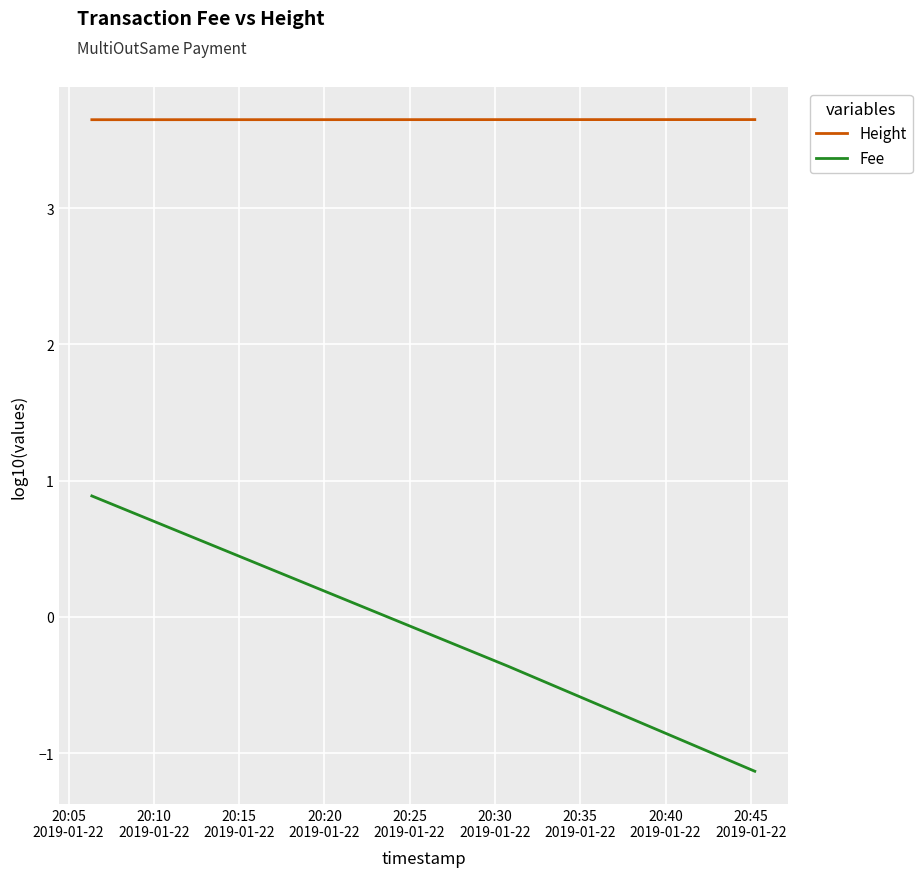

How many categories are shown in the chart?

3